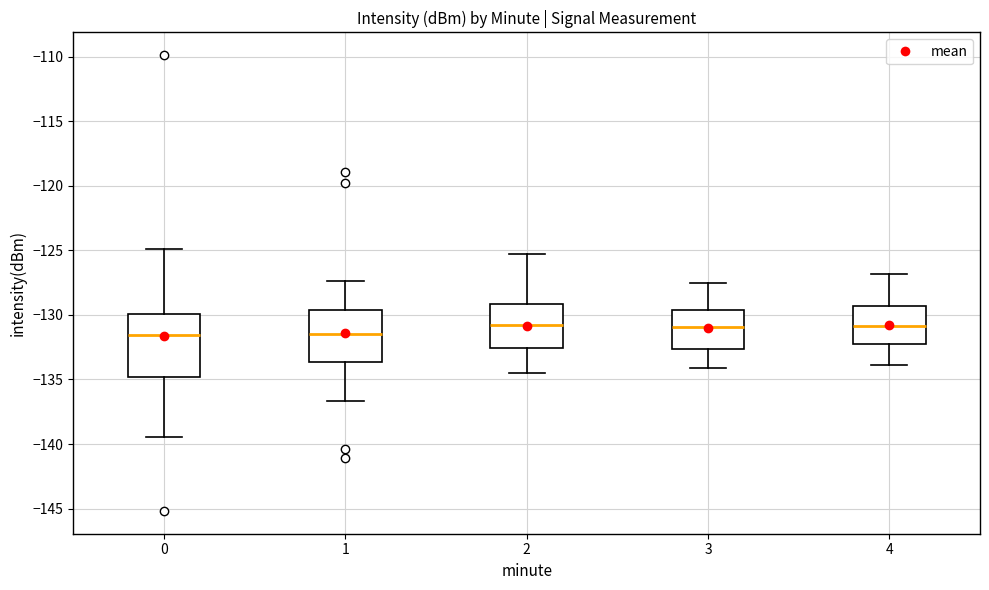

Where does the lower whisker of the box at x = 2 end on the y-axis? The values are not printed on the chart, so give them approximately, as read against the axis.

-134.5